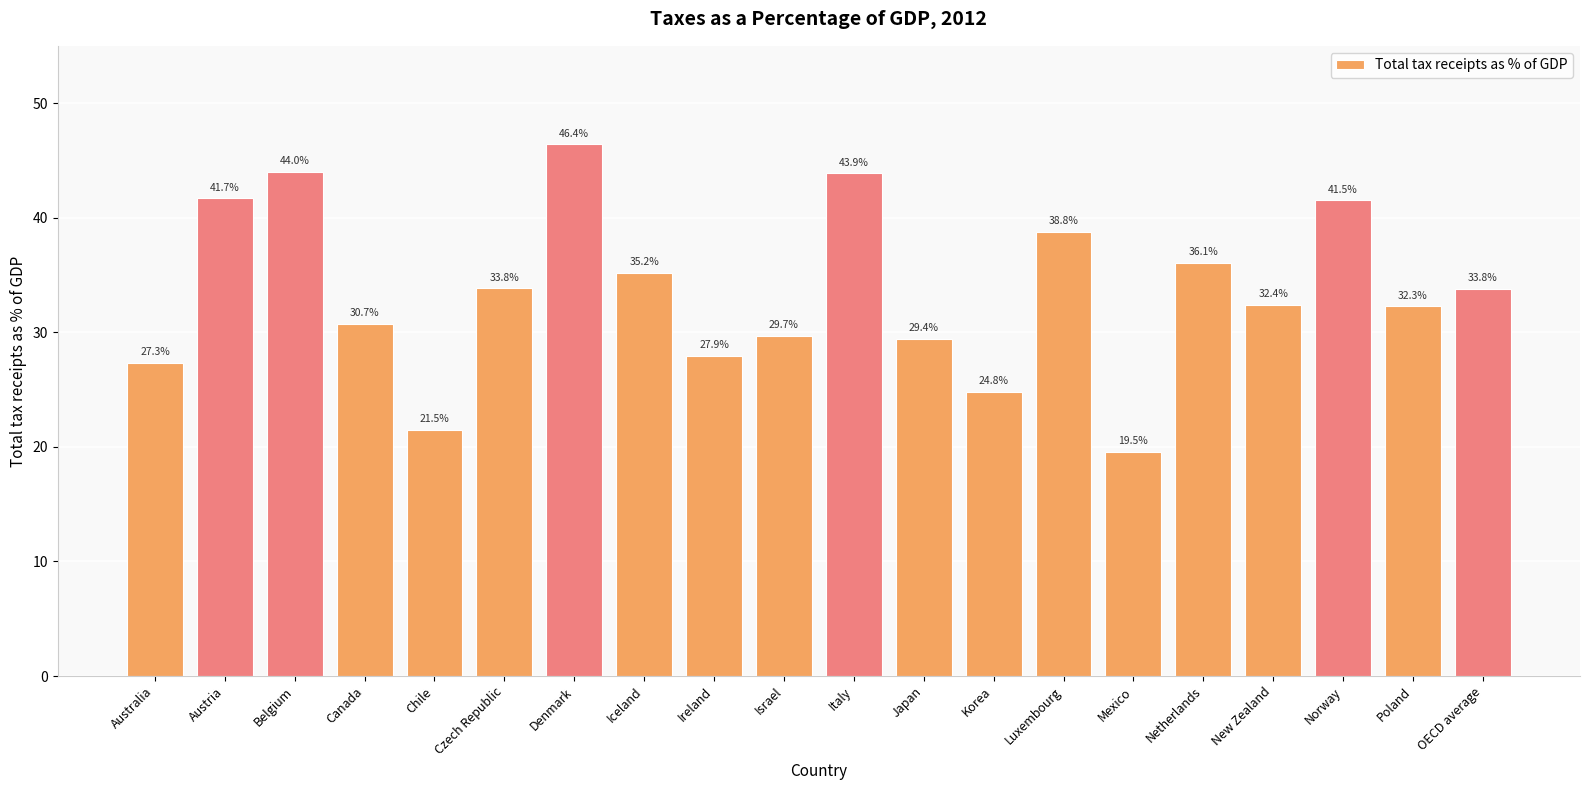

What is the greatest value displayed?

46.4